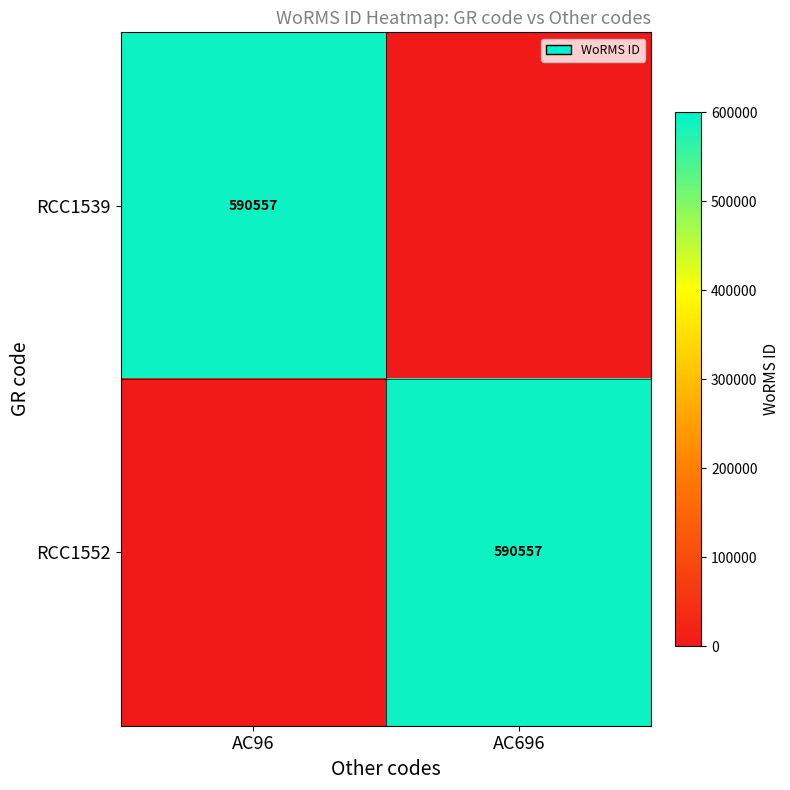

True or false: RCC1539 has a value of 1.4 at AC696.

False